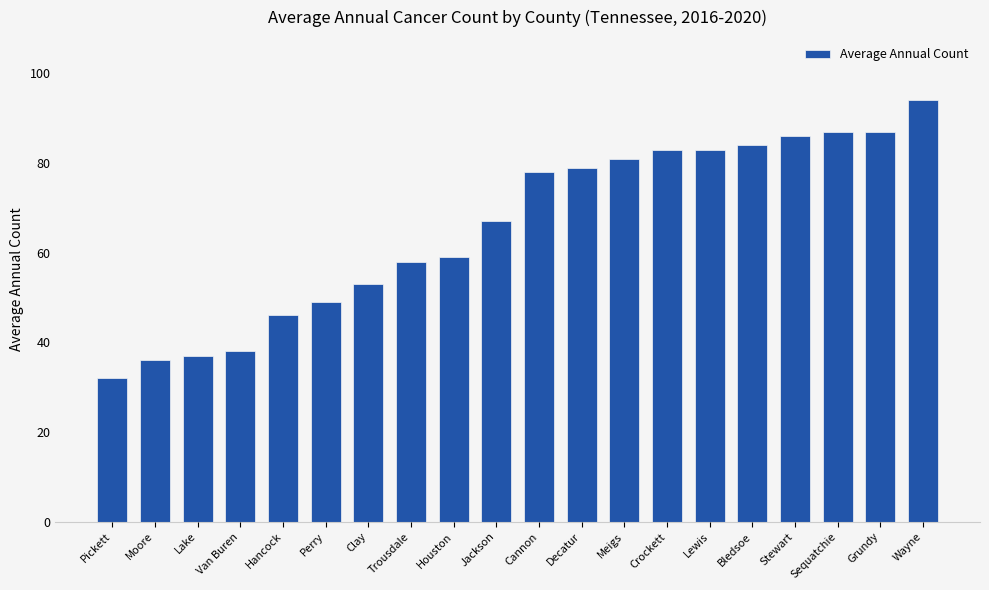

How many values are below 78?

10